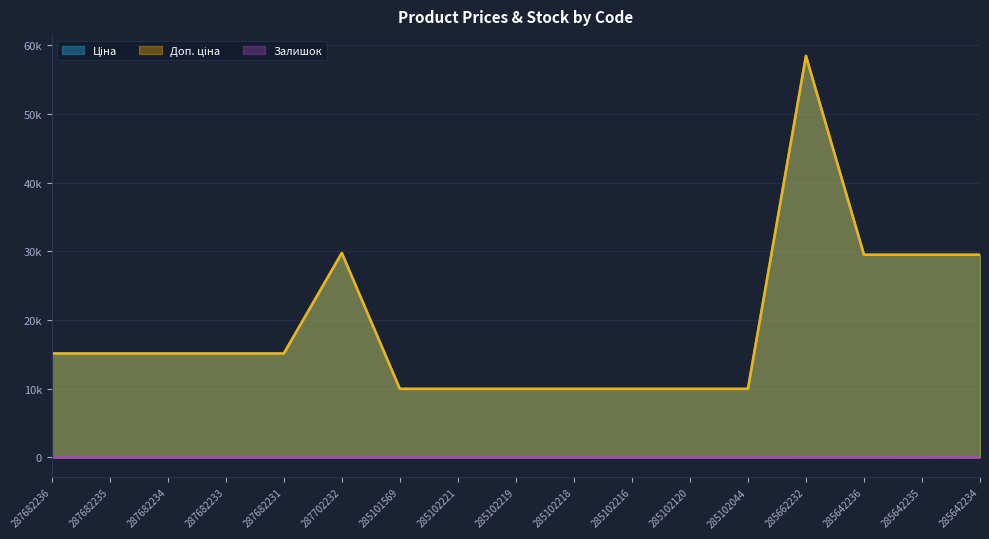

How many series are shown in this chart?

3